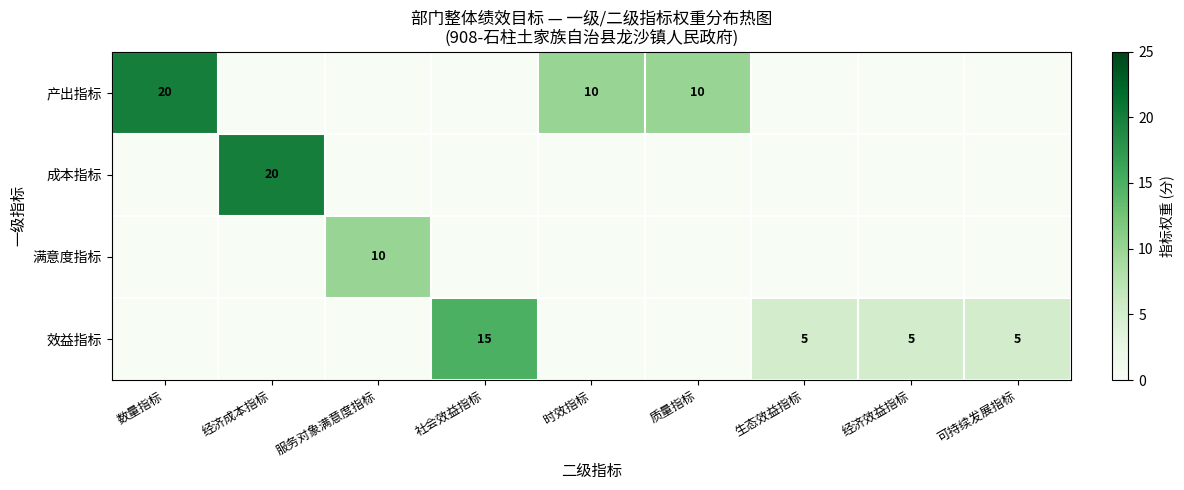

The value of 效益指标 at 可持续发展指标 is 5. True or false?

True